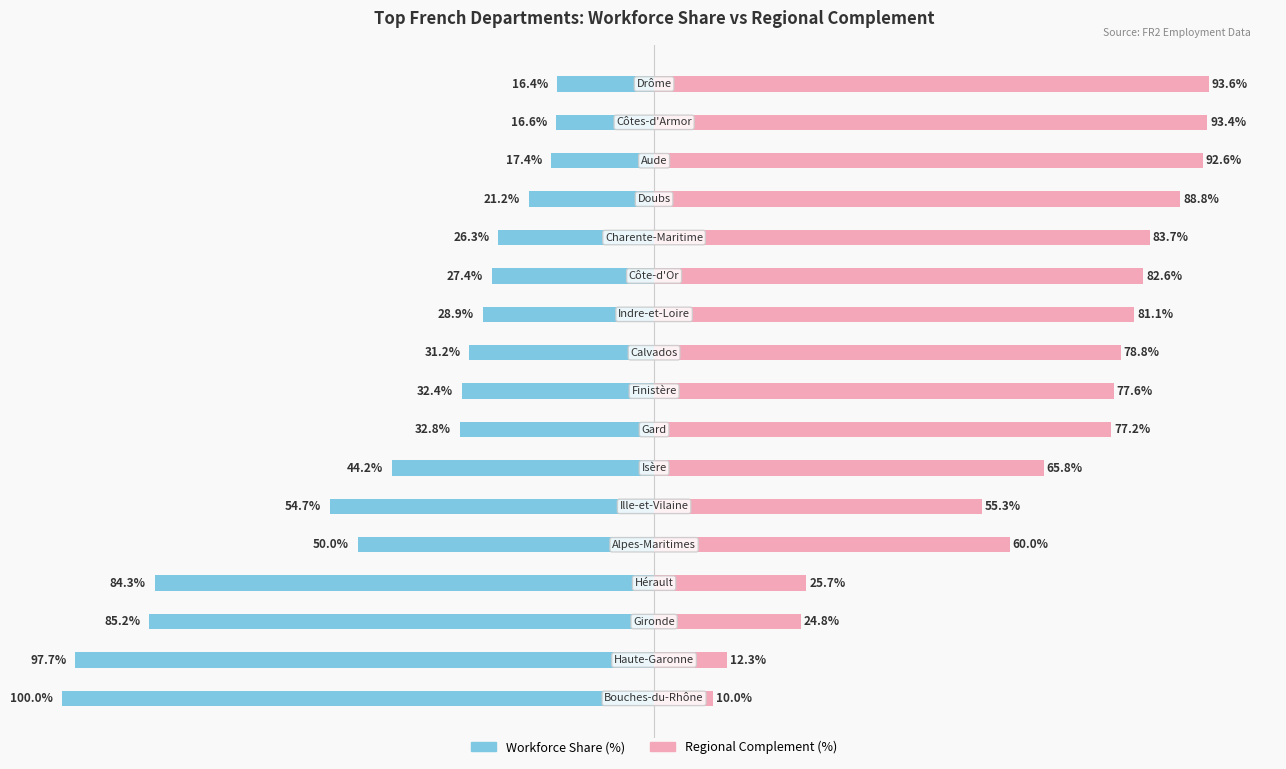

Reading left to right, transcribe all the data shown in this chart.

Workforce Share (%): 0=-100.0	1=-97.7	2=-85.2	3=-84.3	4=-50.0	5=-54.7	6=-44.2	7=-32.8	8=-32.4	9=-31.2	10=-28.9	11=-27.4	12=-26.3	13=-21.2	14=-17.4	15=-16.6	16=-16.4
Regional Complement (%): 0=10.0	1=12.3	2=24.8	3=25.7	4=60.0	5=55.3	6=65.8	7=77.2	8=77.6	9=78.8	10=81.1	11=82.6	12=83.7	13=88.8	14=92.6	15=93.4	16=93.6